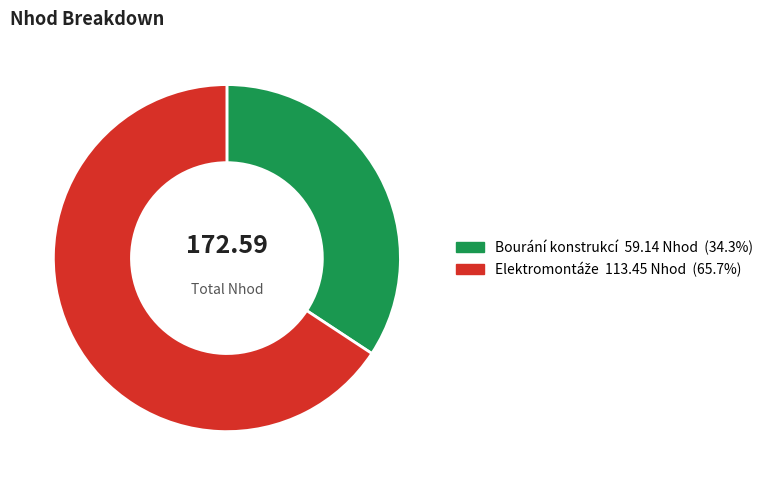

Which slice is the smallest?

Bourání konstrukcí